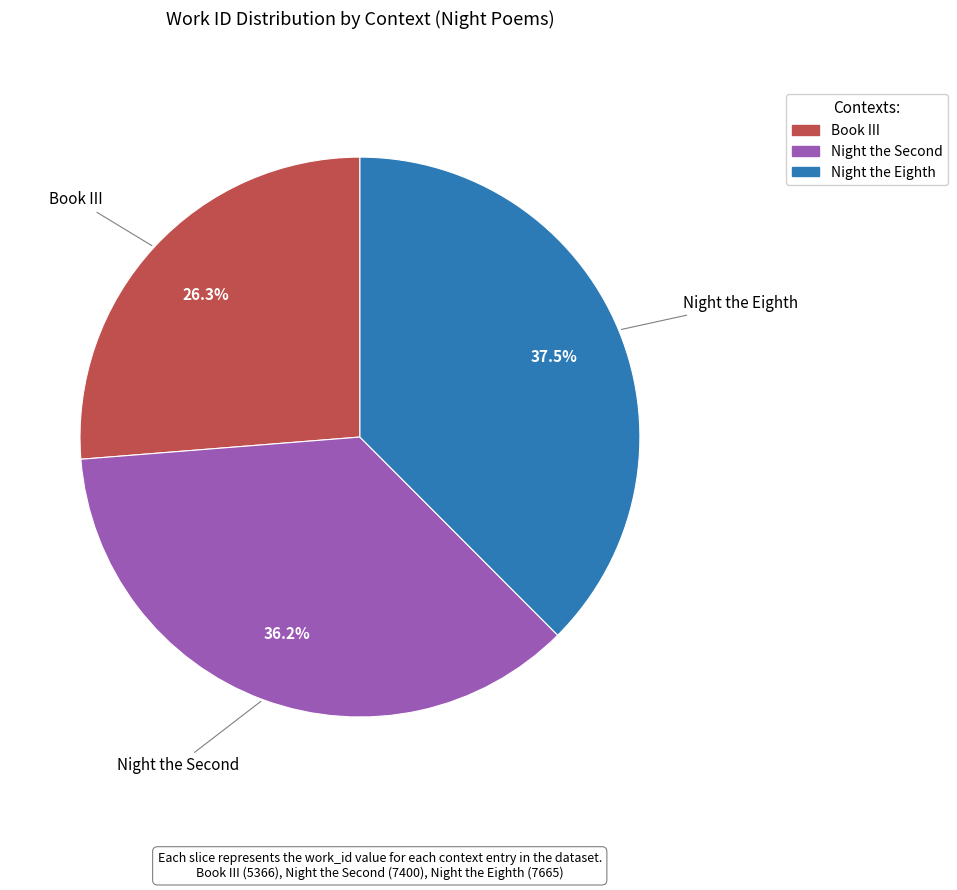

Which category has the smallest portion of the pie?

Book III